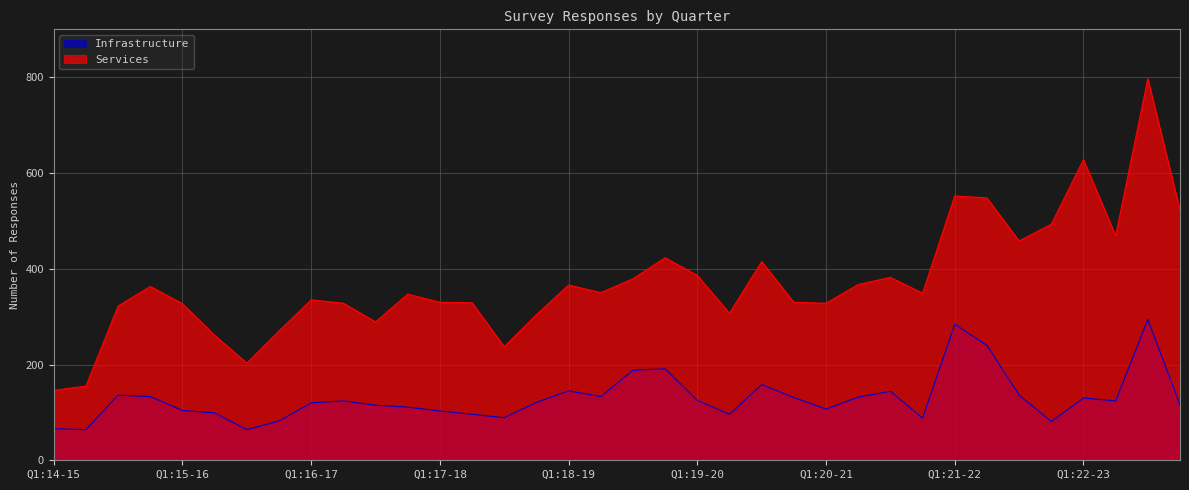

True or false: Infrastructure and Services cross at least once.

False